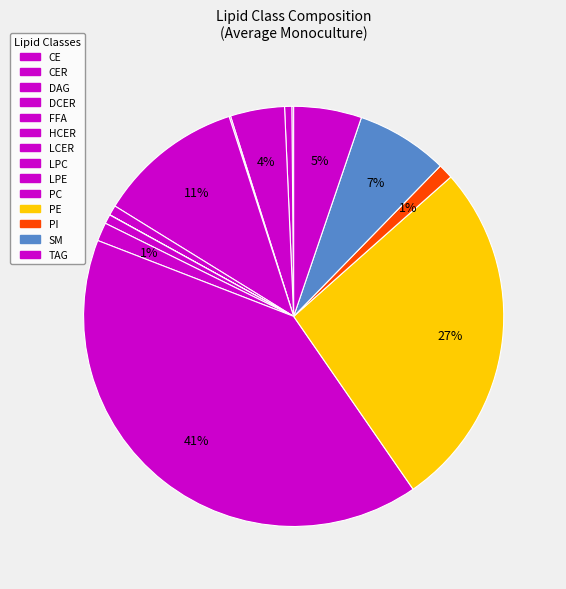

Which category has the smallest portion of the pie?

LCER